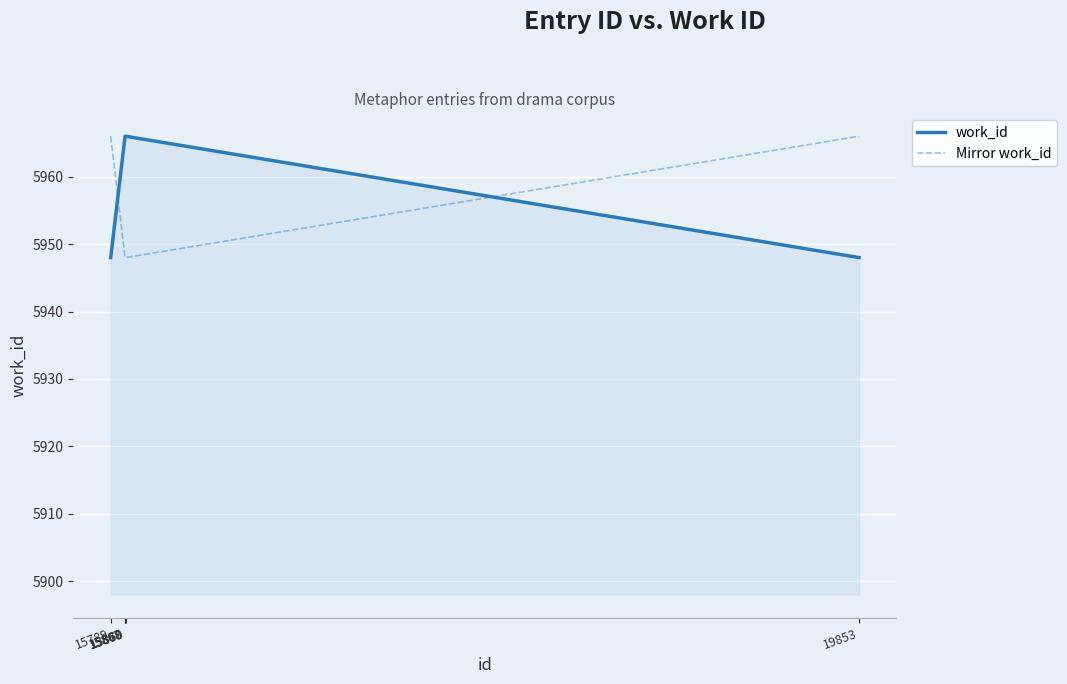

Does the chart display data point markers on the line(s)?

No